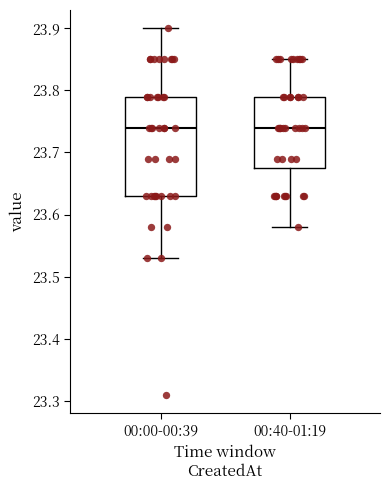

Reading left to right, read every box against the y-axis: the position of its median line, the range the box covers, and the ends of its whiskers. The values are not printed on the chart, so give them approximately, as read against the axis.

00:00-00:39: median 23.74, box 23.63 to 23.79, whiskers 23.53 to 23.90
00:40-01:19: median 23.74, box 23.68 to 23.79, whiskers 23.58 to 23.85